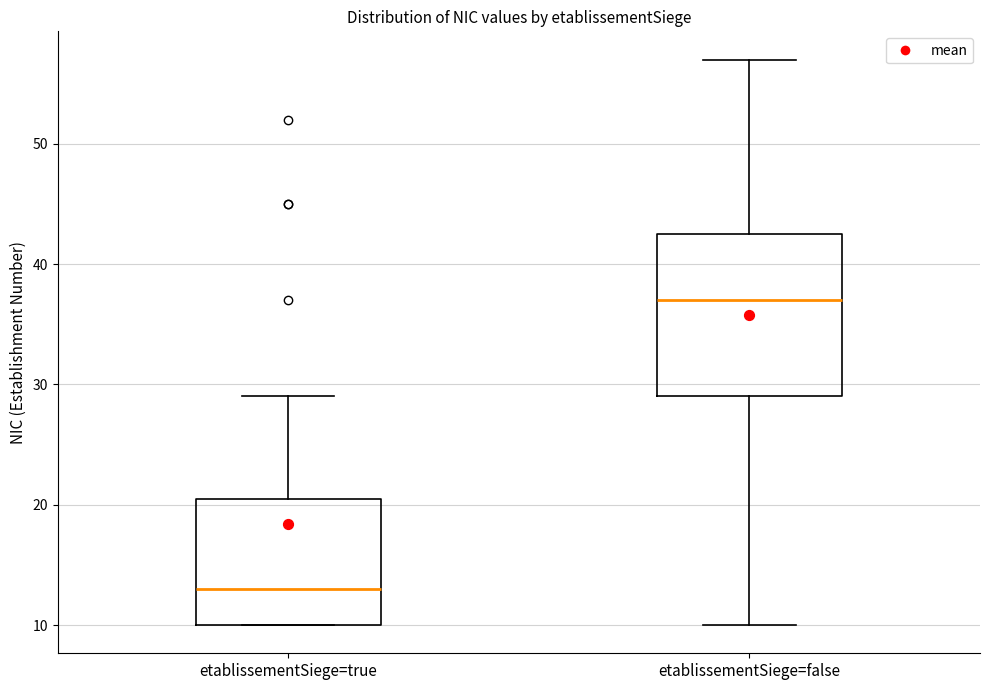

Reading left to right, read every box against the y-axis: the position of its median line, the range the box covers, and the ends of its whiskers. The values are not printed on the chart, so give them approximately, as read against the axis.

etablissementSiege=true: median 13, box 10 to 21, whiskers 10 to 29
etablissementSiege=false: median 37, box 29 to 43, whiskers 10 to 57